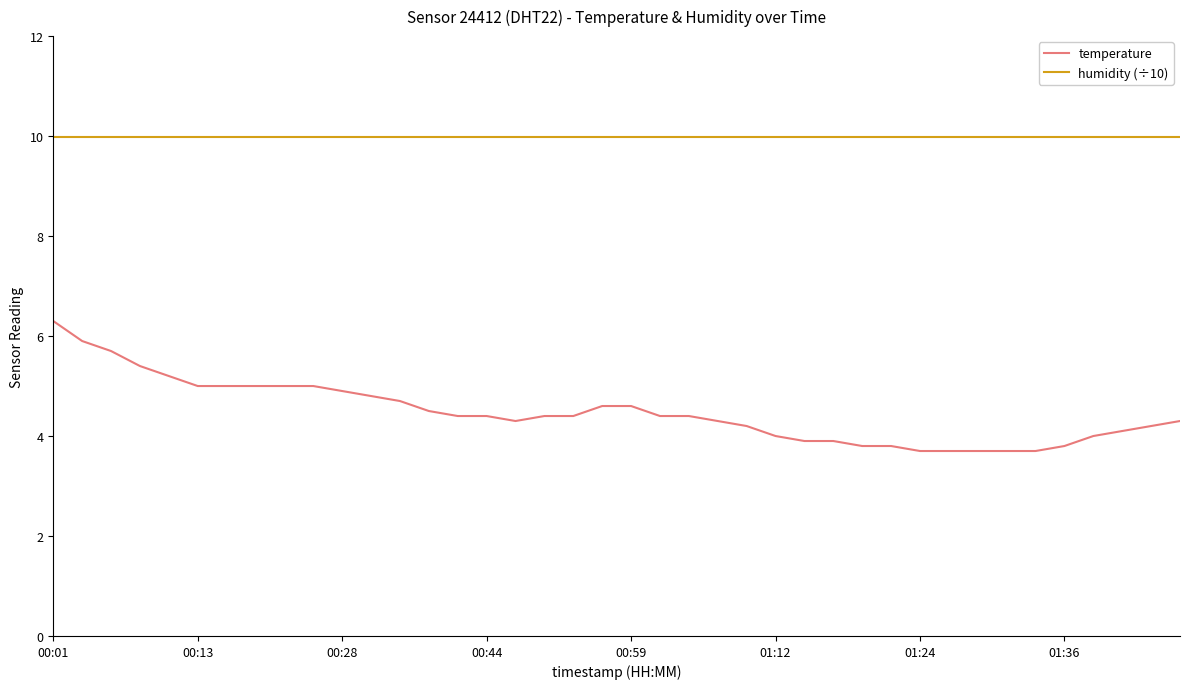

At how many categories does at least one series exceed 7?

40